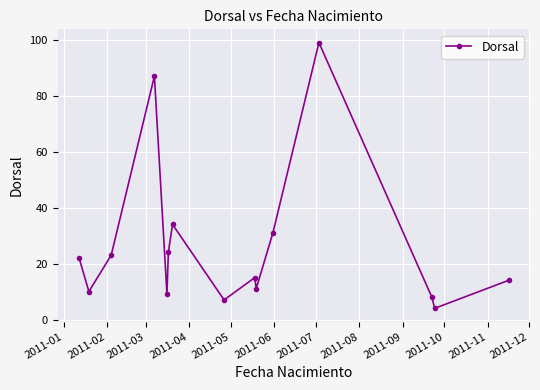

What is the average value?

27